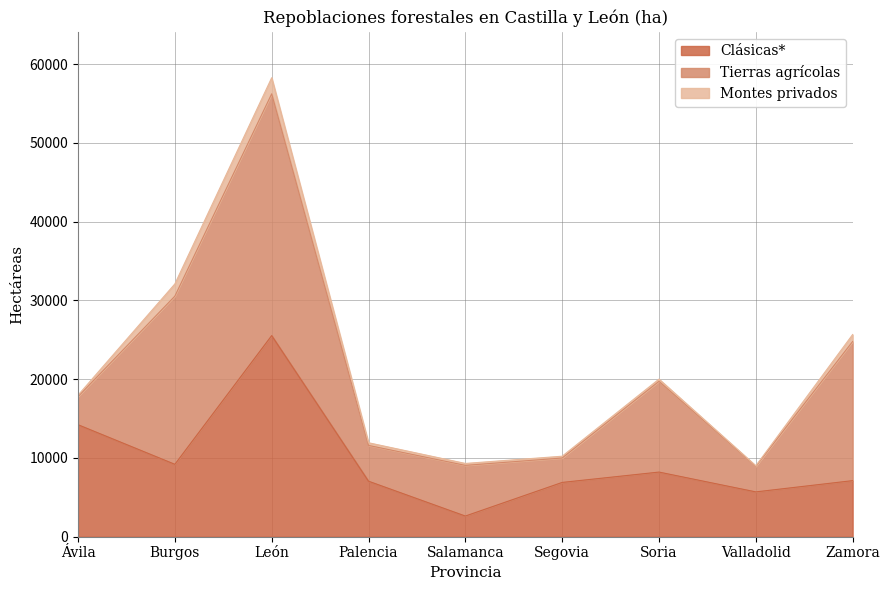

Rank the series by their average value, from lowest to highest.

Montes privados, Clásicas*, Tierras agrícolas